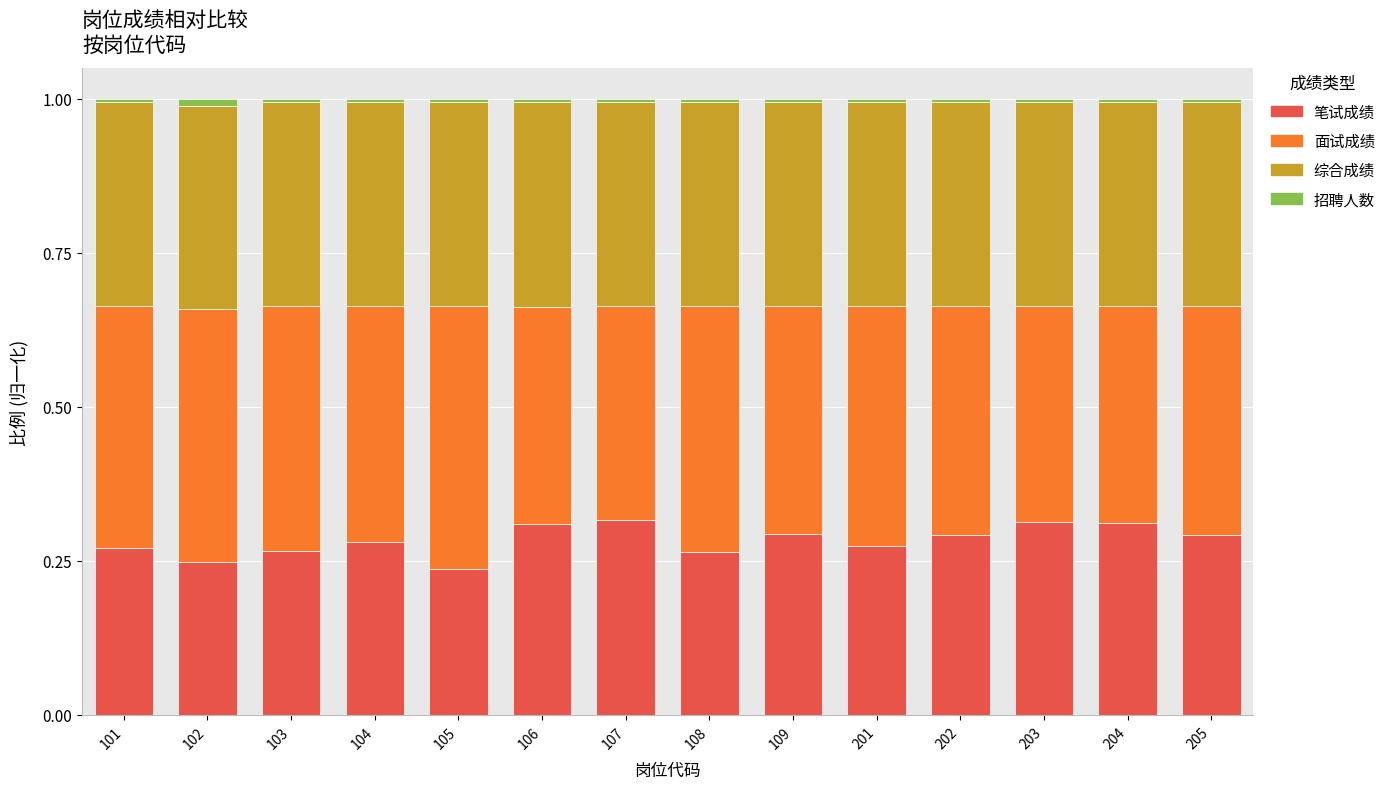

True or false: 笔试成绩 has a value of 0.3 at 107.

True